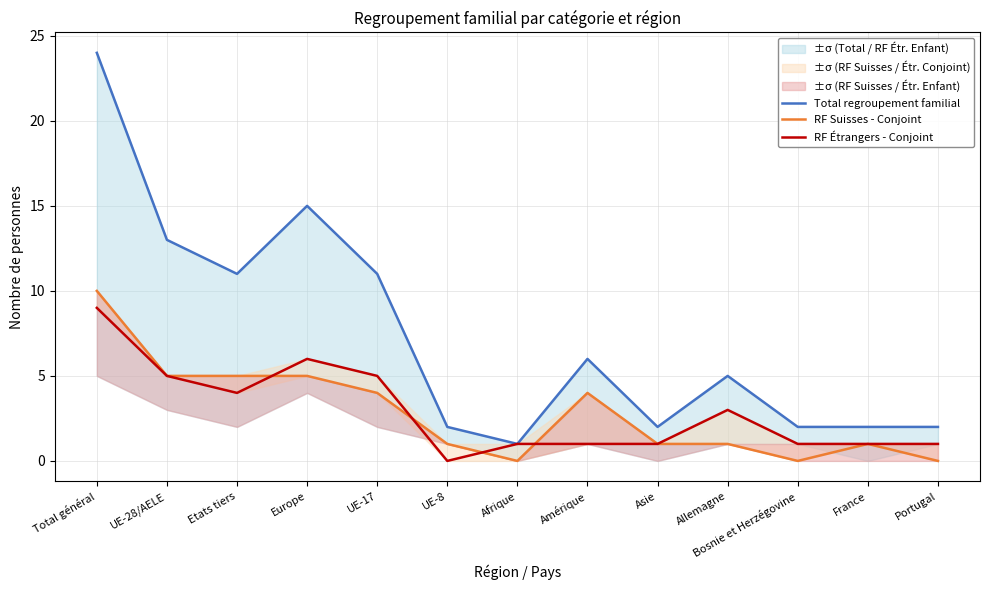

At which category is the sum across all series the highest?

Total général